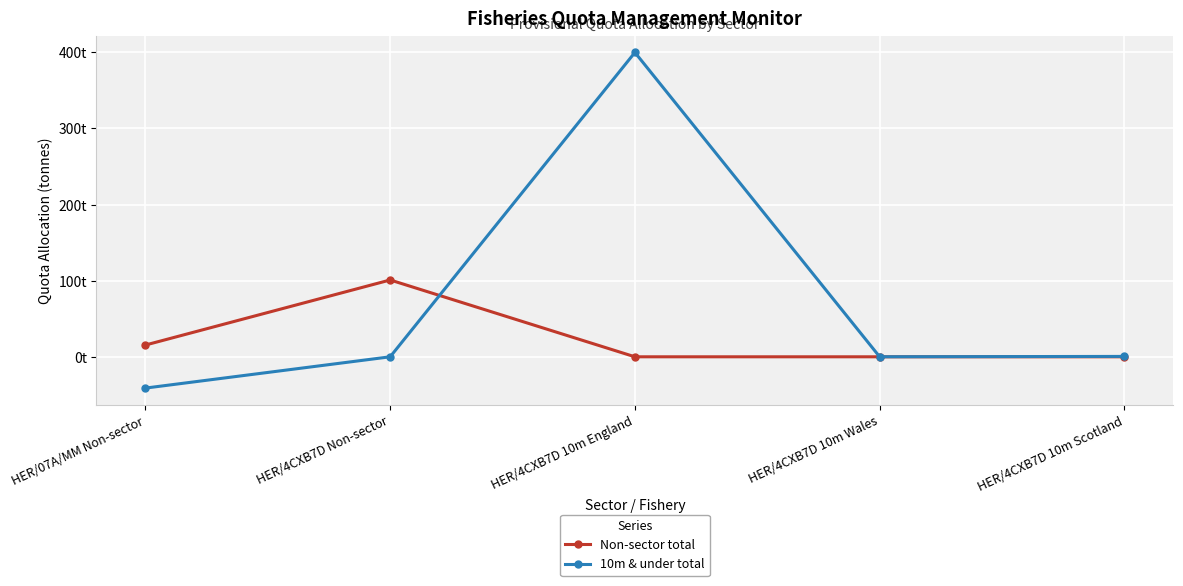

The 10m & under total series shows 0.3 at HER/4CXB7D 10m Scotland. True or false?

False